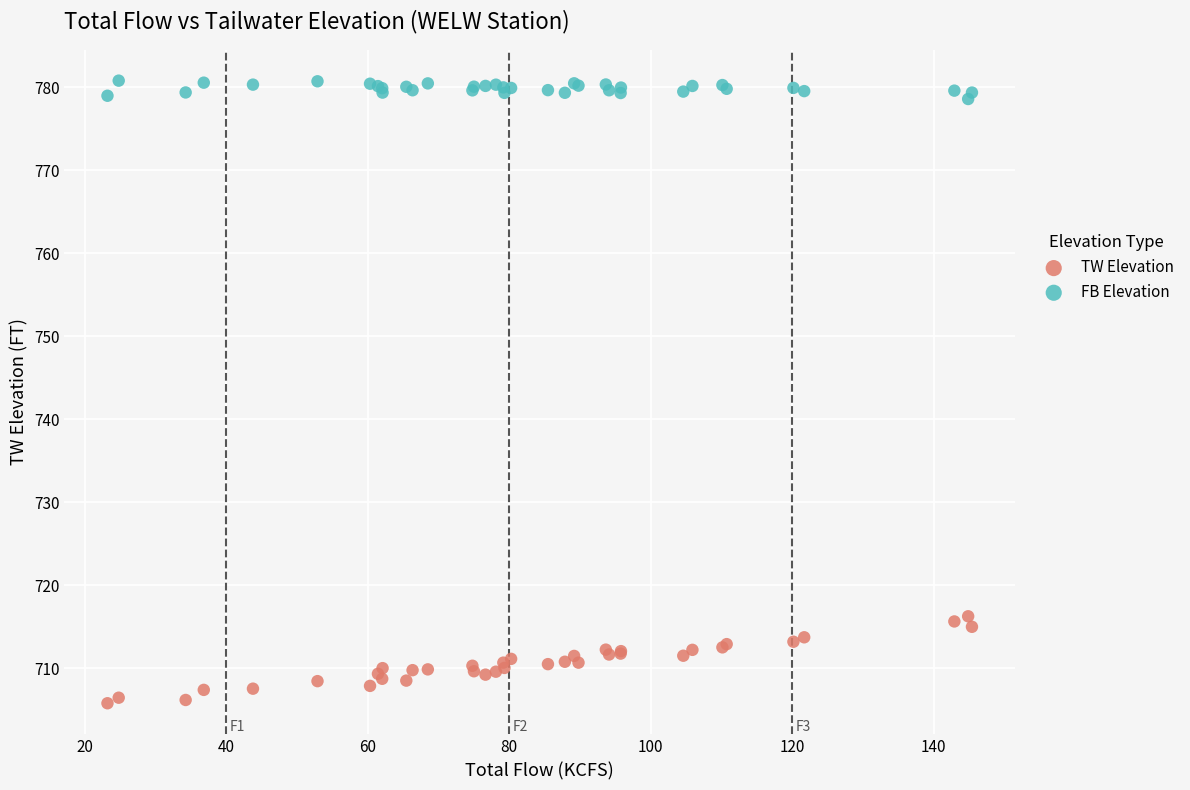

Which series reaches the maximum Y coordinate?

FB Elevation